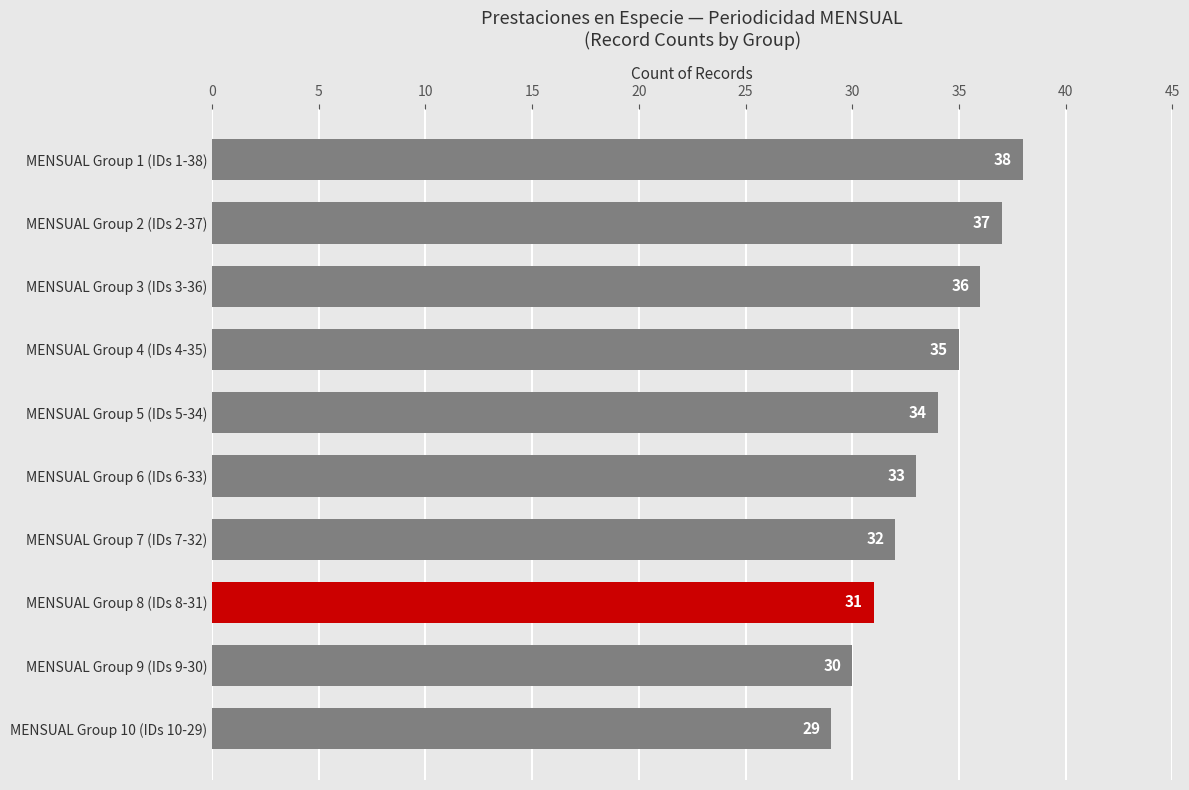

What is the sum of all values?

335